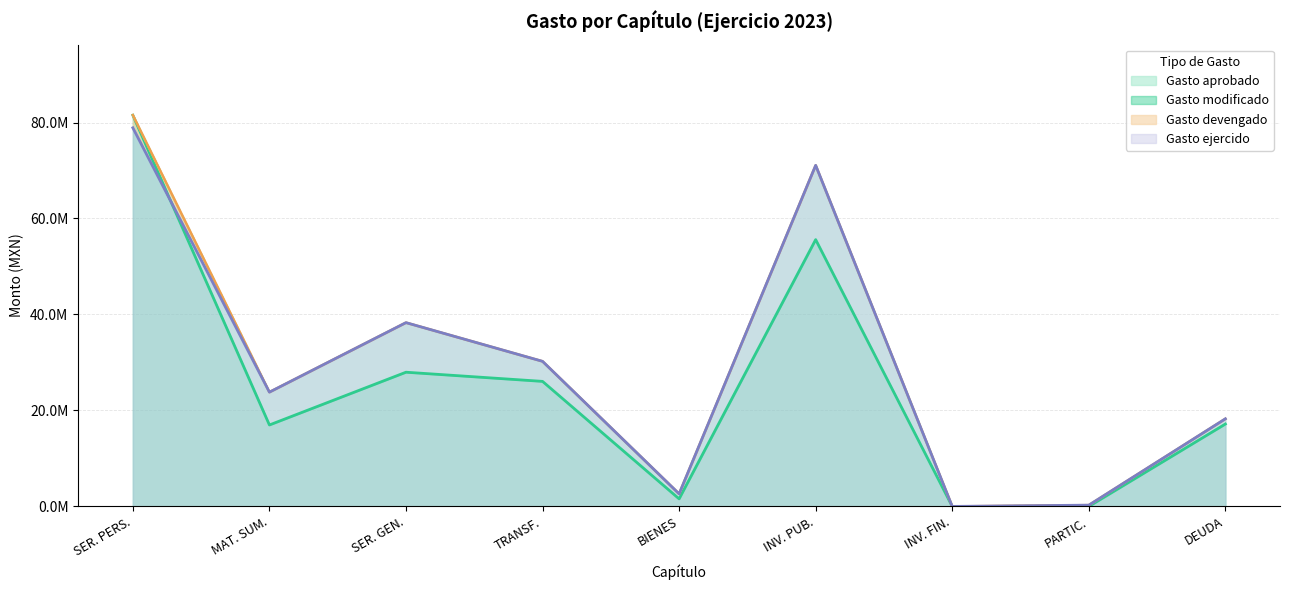

What are all the series names shown in the legend?

Gasto aprobado, Gasto modificado, Gasto devengado, Gasto ejercido